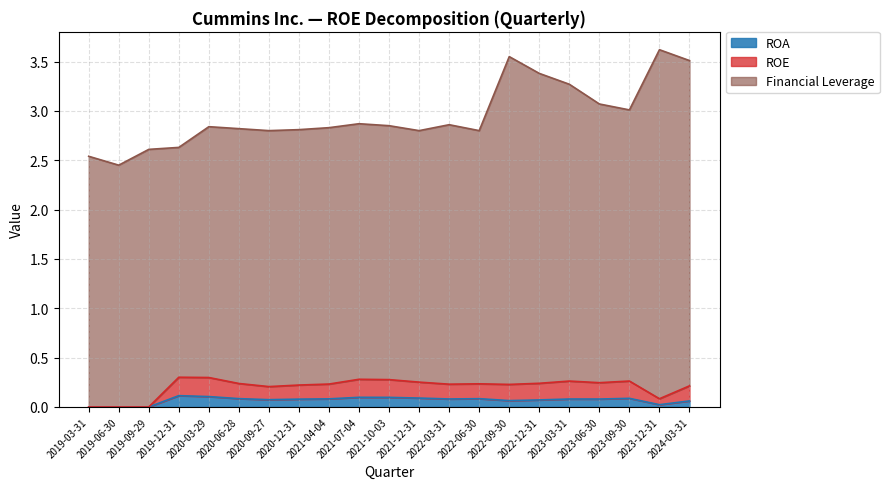

Reading left to right, transcribe all the data shown in this chart.

ROE: 0.0	0.0	0.0	0.3	0.3	0.2	0.2	0.2	0.2	0.3	0.3	0.3	0.2	0.2	0.2	0.2	0.3	0.2	0.3	0.1	0.2
ROA: 0.0	0.0	0.0	0.1	0.1	0.1	0.1	0.1	0.1	0.1	0.1	0.1	0.1	0.1	0.1	0.1	0.1	0.1	0.1	0.0	0.1
Financial Leverage: 2.5	2.5	2.6	2.6	2.8	2.8	2.8	2.8	2.8	2.9	2.9	2.8	2.9	2.8	3.5	3.4	3.3	3.1	3.0	3.6	3.5